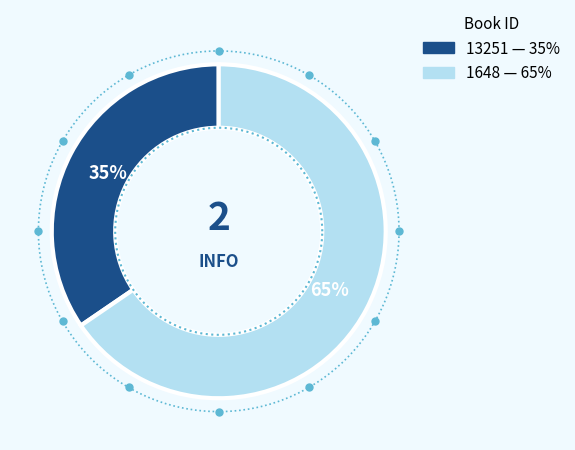

What is the total percentage of 13251 and 1648?

100.0%